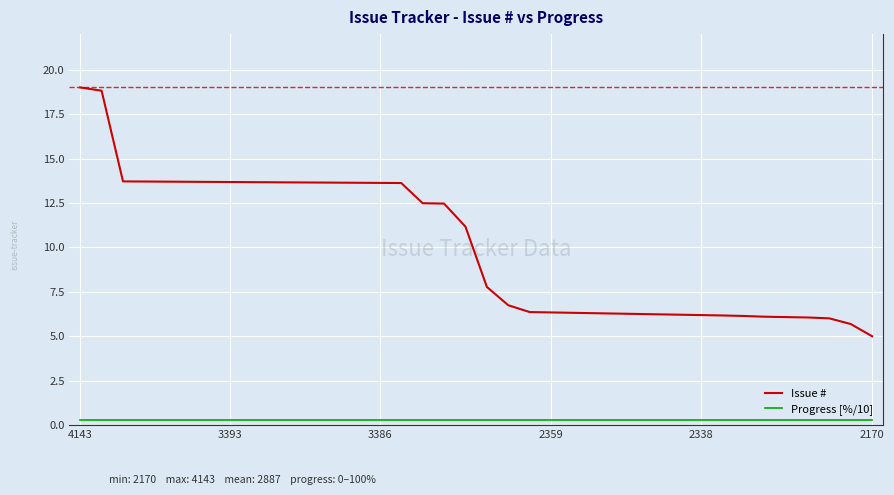

Rank the series by their average value, from highest to lowest.

Issue #, Progress [%/10]